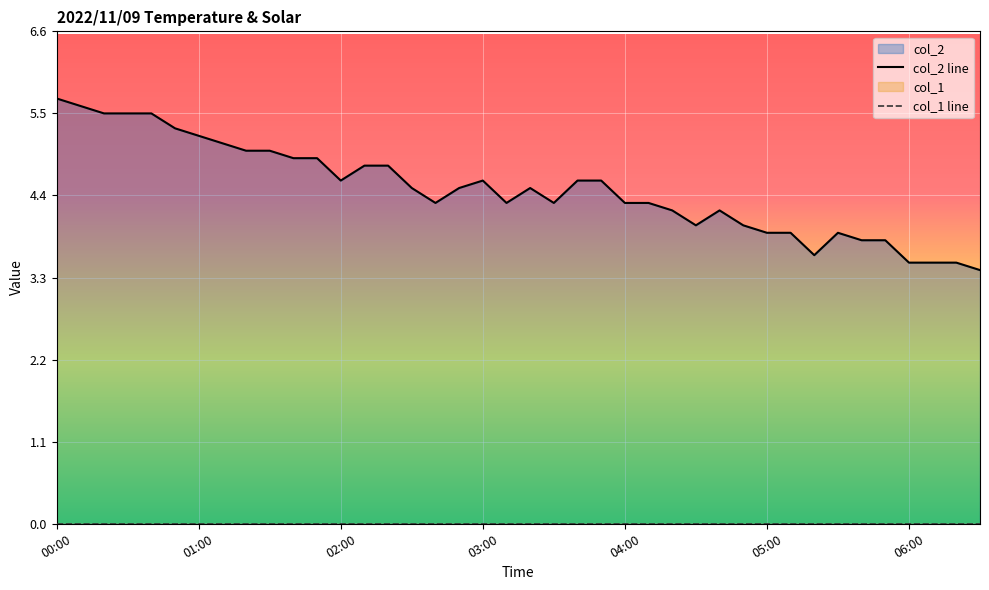

Is the value of col_2 line at 13 greater than the value of col_1 line at 16?

Yes